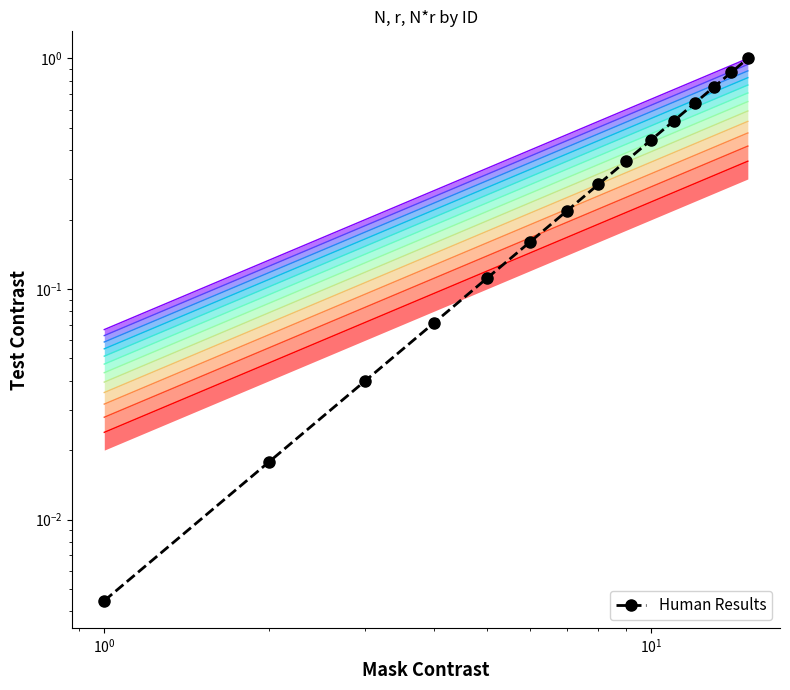

True or false: level_0 and level_1 cross at least once.

False